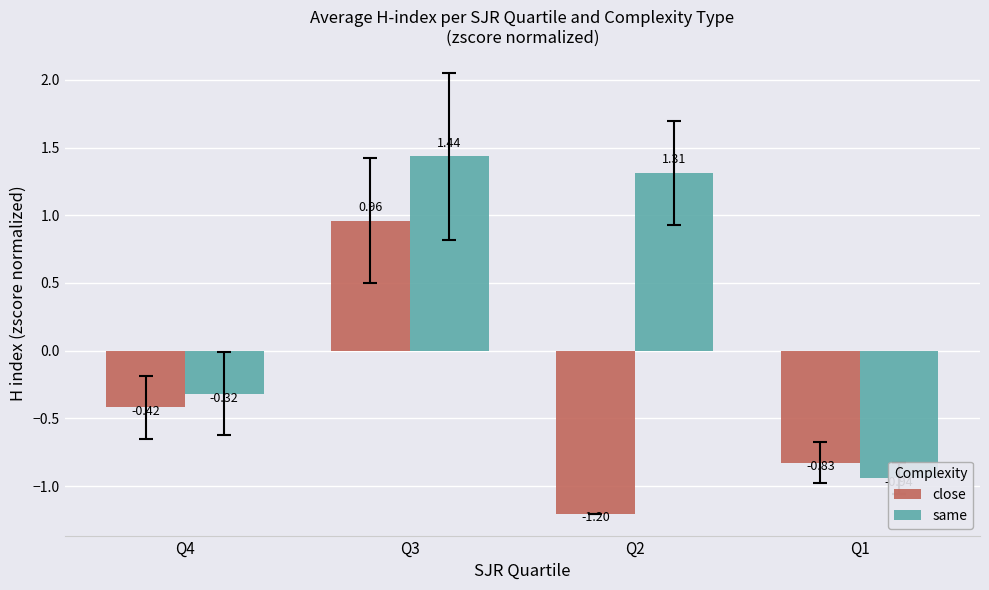

Which series has the largest range (max minus min)?

same